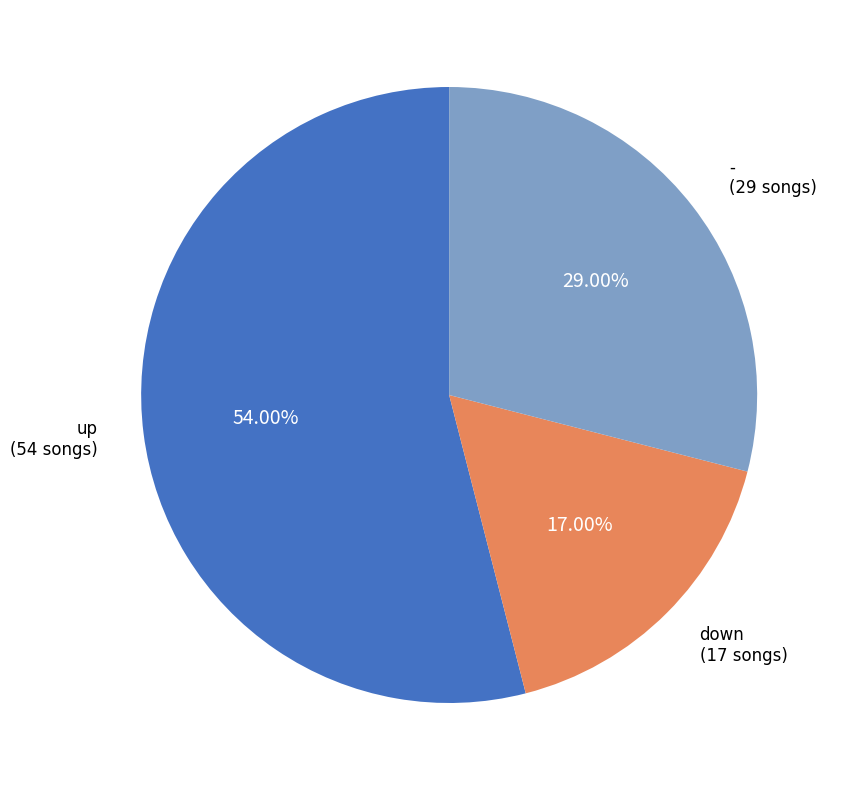

Is there a majority slice in this chart?

Yes